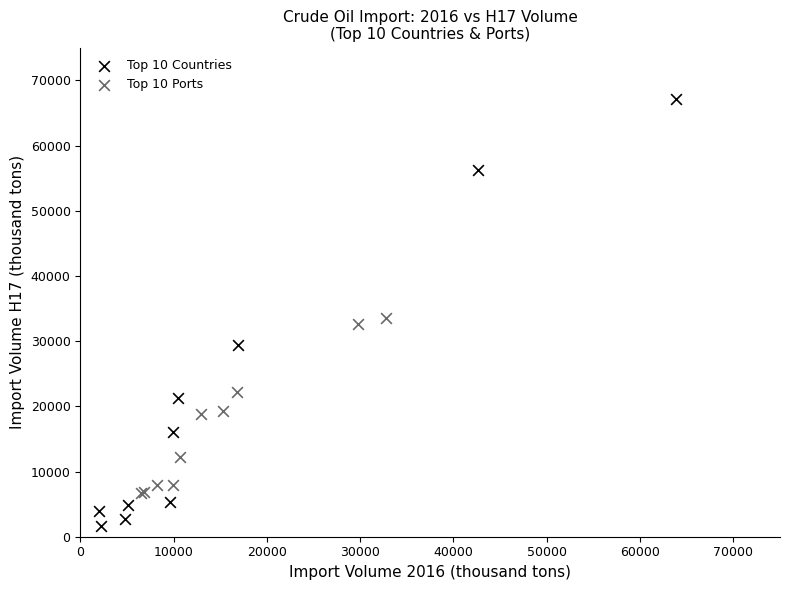

Which series has the widest spread of Y values?

Top 10 Countries